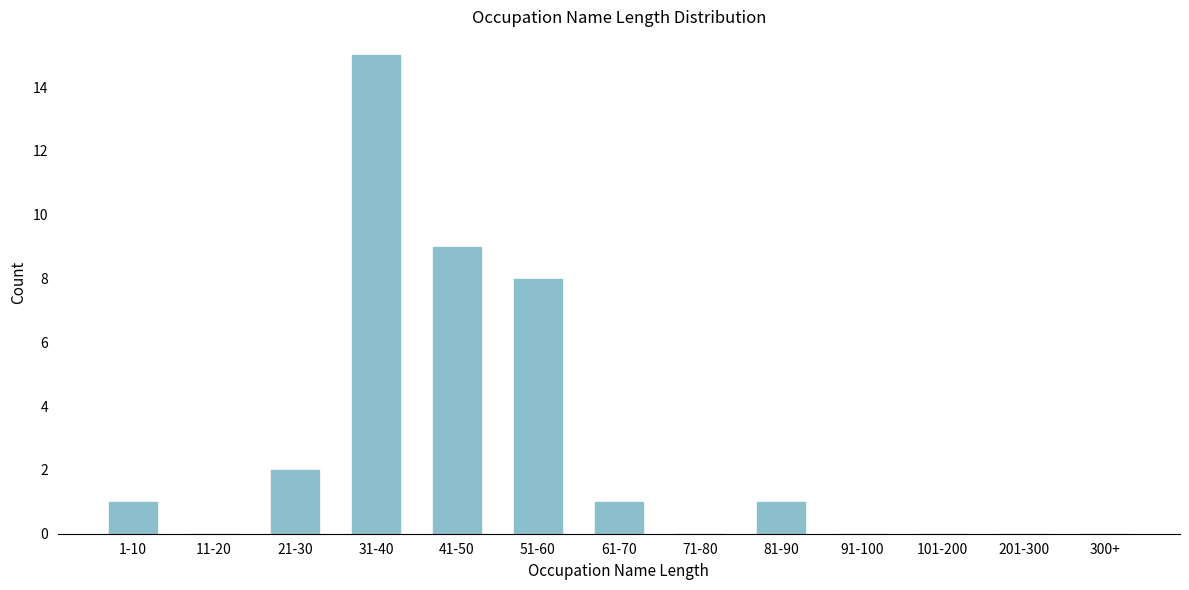

Reading left to right, list all the values displayed in this chart.

1-10=1	11-20=0	21-30=2	31-40=15	41-50=9	51-60=8	61-70=1	71-80=0	81-90=1	91-100=0	101-200=0	201-300=0	300+=0